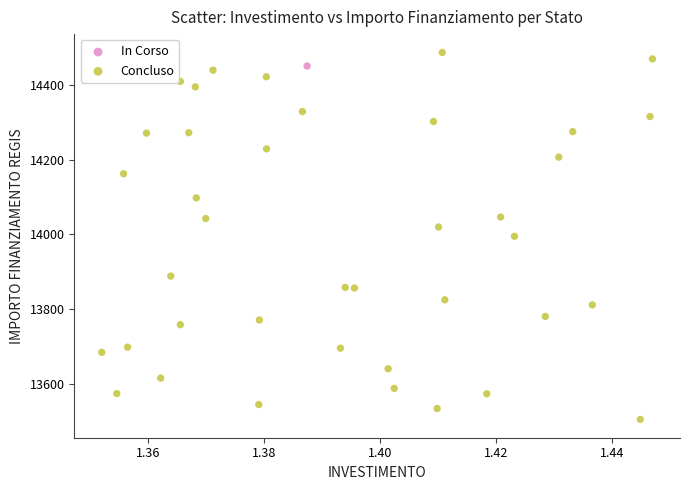

What are all the series names shown in the legend?

In Corso, Concluso